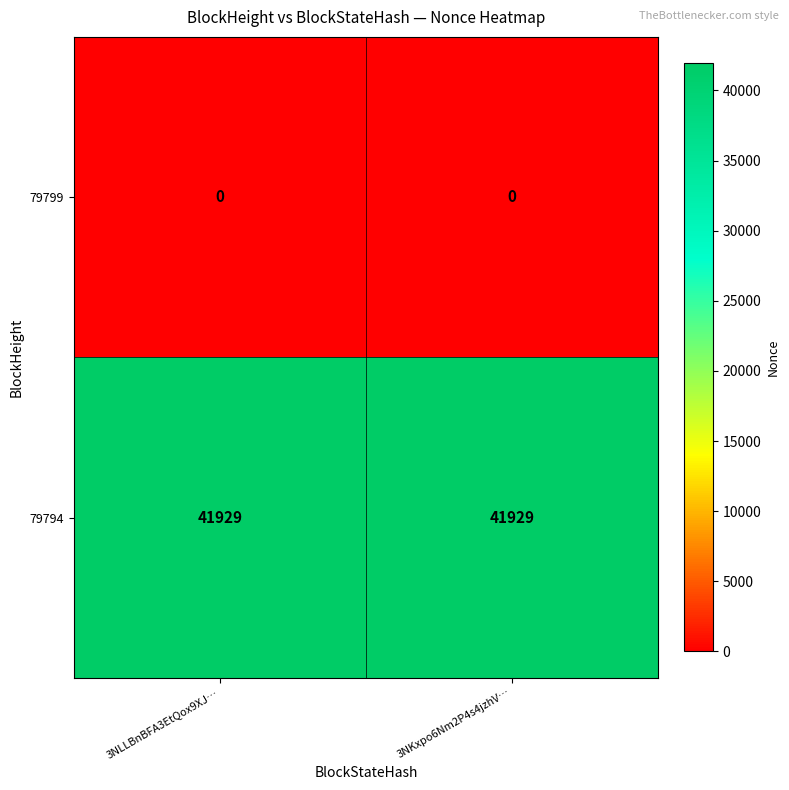

Reading right to left, extract all data points from this chart.

79799: 0	0
79794: 41929	41929